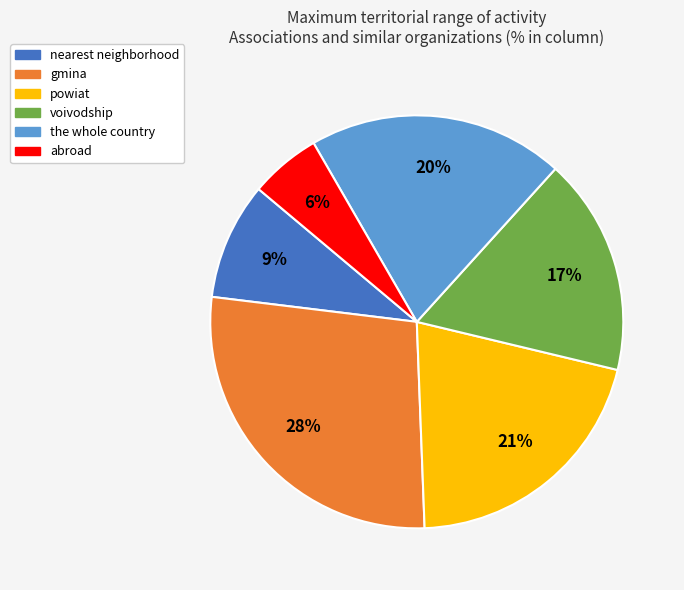

To the nearest percent, what is the difference between the largest and smallest slice percentages?

22%